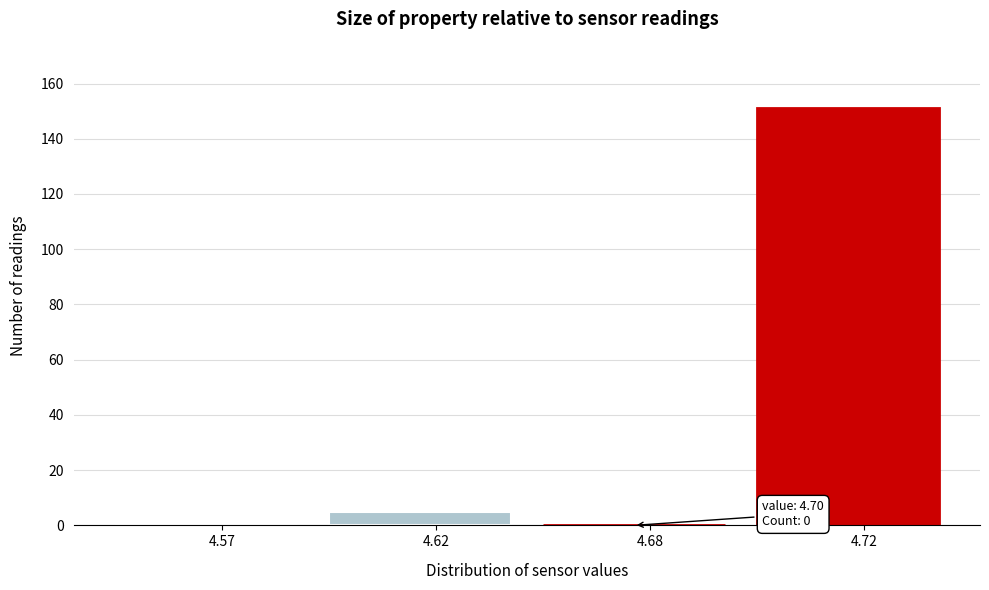

Reading right to left, what are all the values shown in this chart?

4.72=151	4.68=0	4.62=5	4.57=0